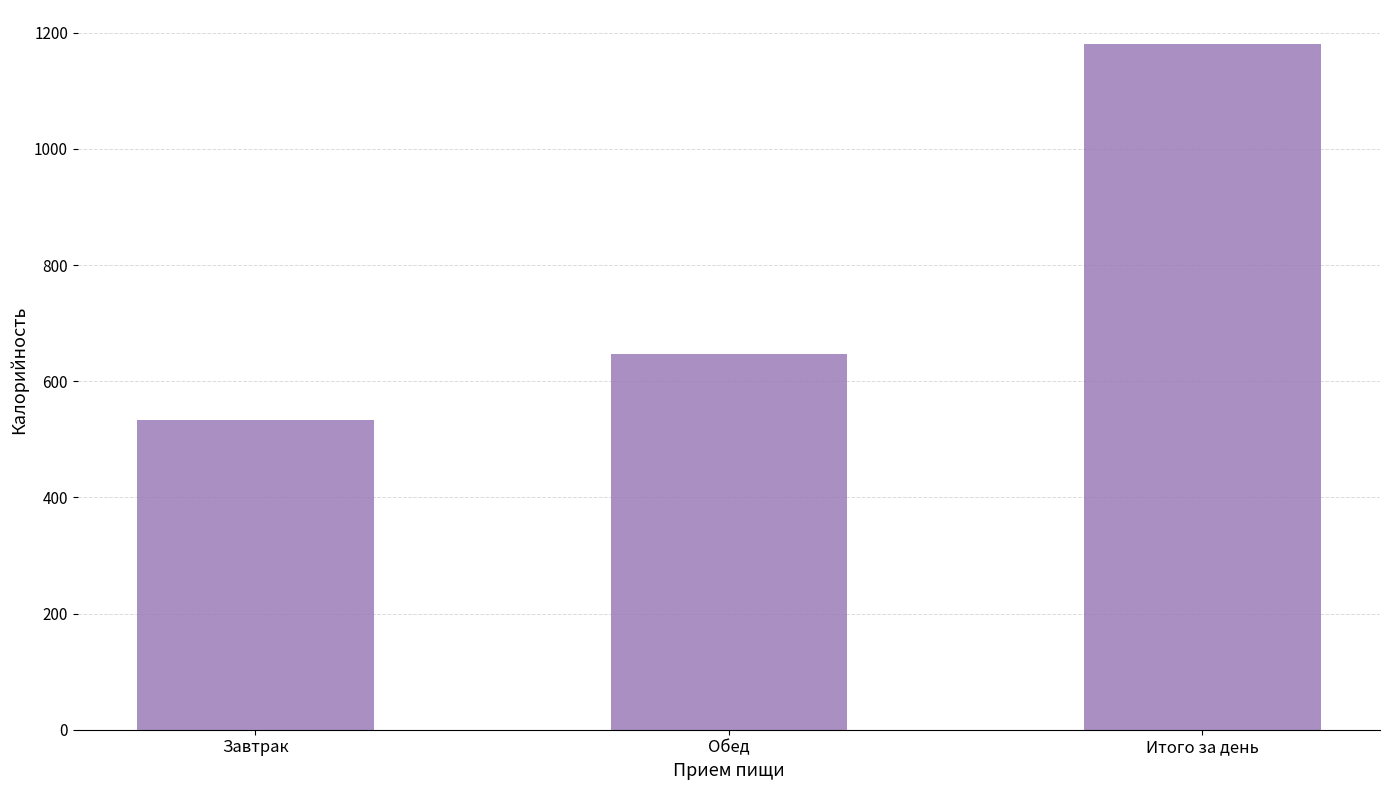

List the labels in order of value, largest first.

Итого за день, Обед, Завтрак